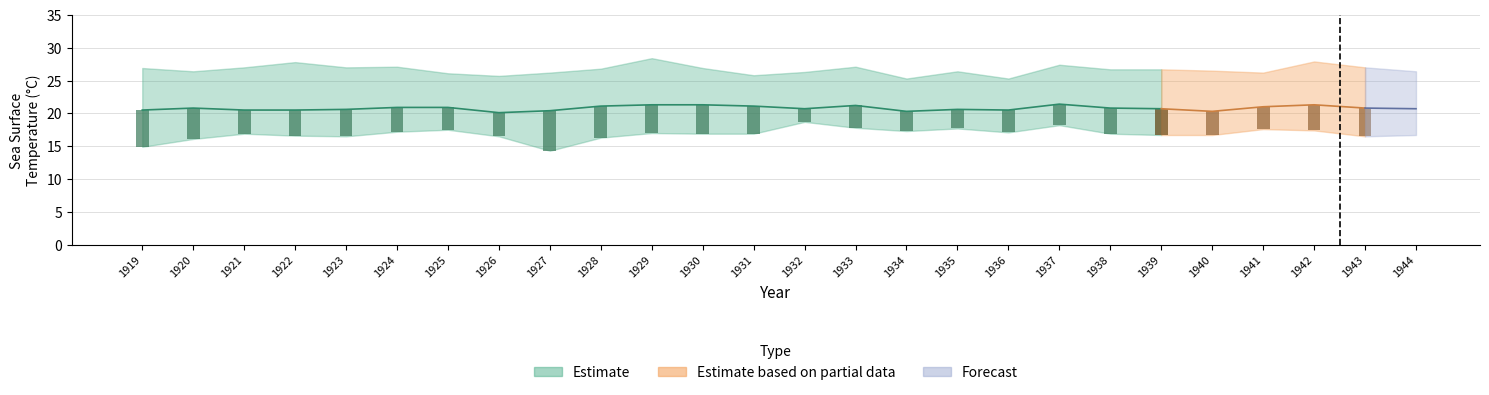

Is it true that MEAN equals 33.3 at 1922?

False